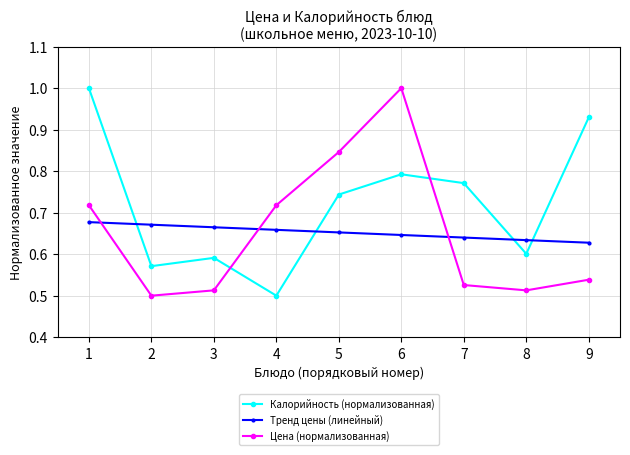

How many lines are shown in the chart?

3